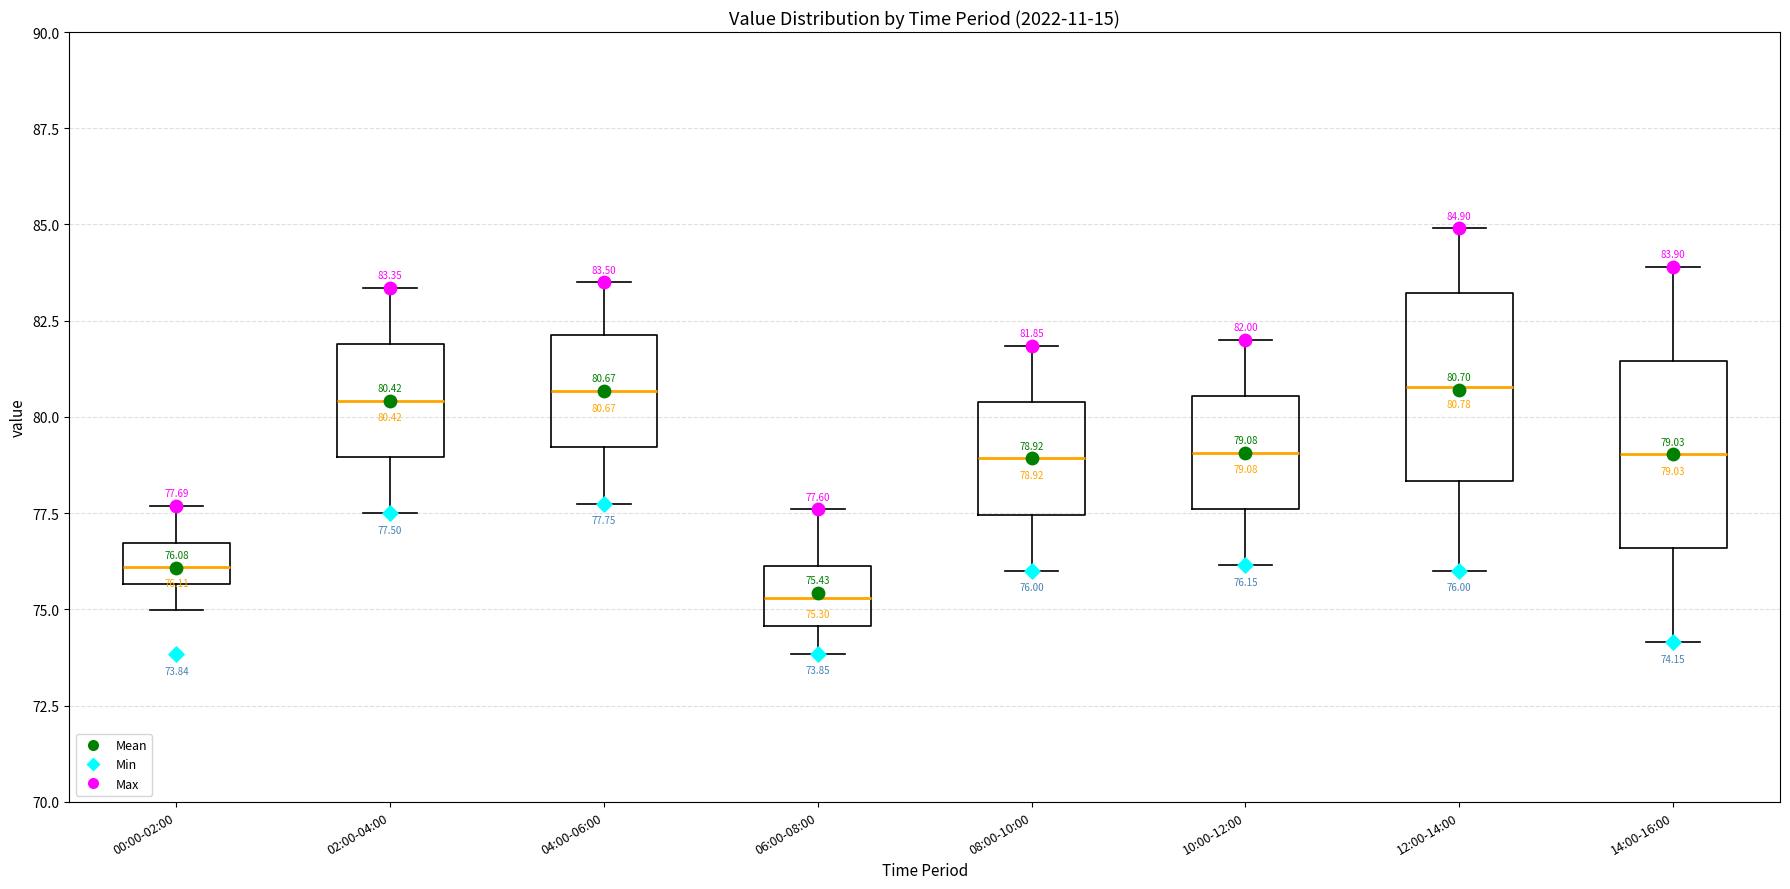

Which box's median line is the lowest?

06:00-08:00